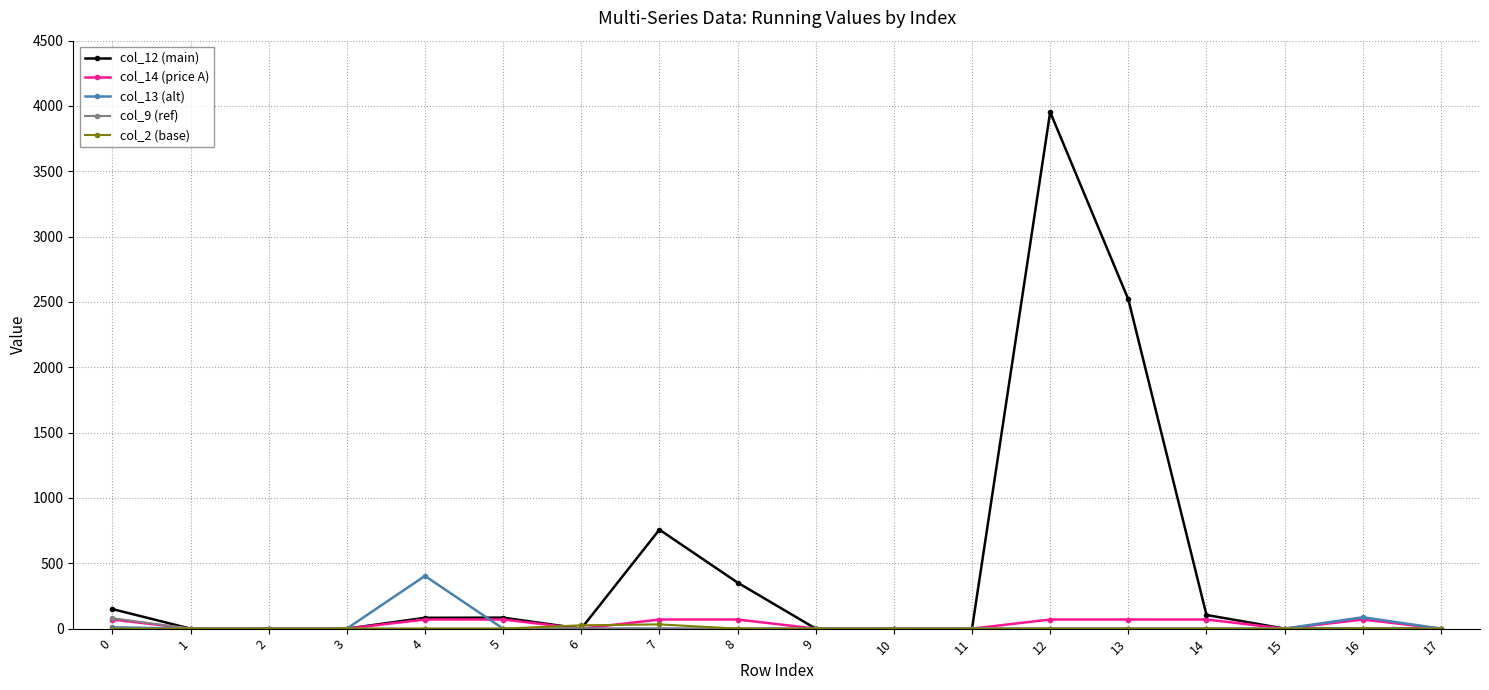

Is this an area chart (filled region under the line)?

No